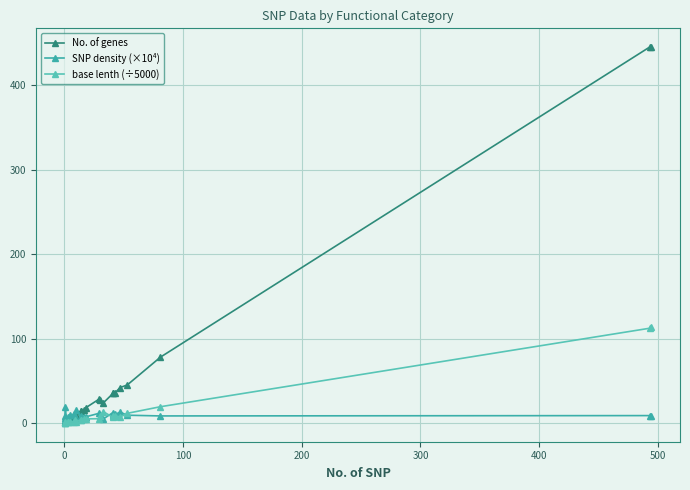

Which series has the largest range (max minus min)?

No. of genes